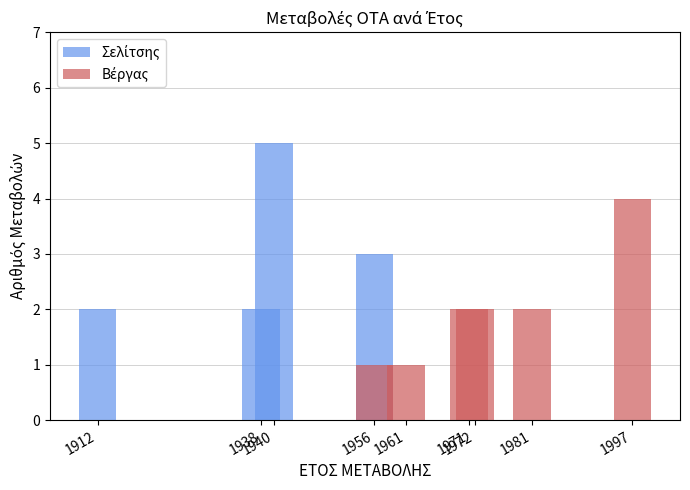

What is the value of the Σελίτσης bar at the 2nd from the left?

2